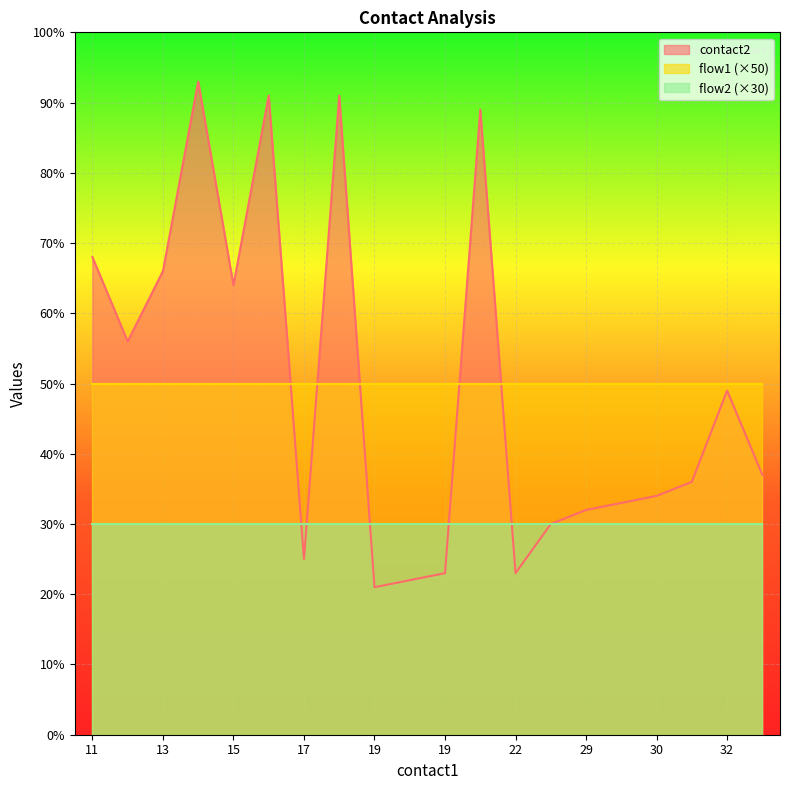

What is the minimum value shown in the chart?

21